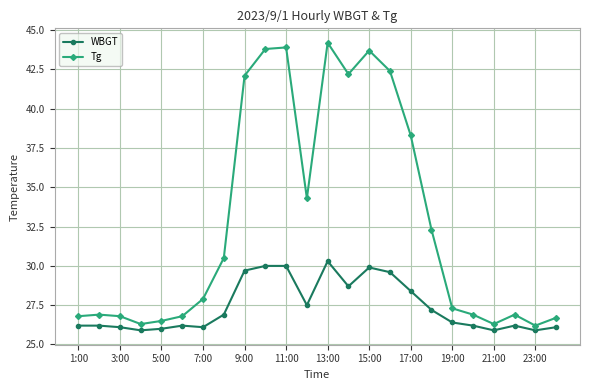

True or false: WBGT and Tg cross at least once.

False